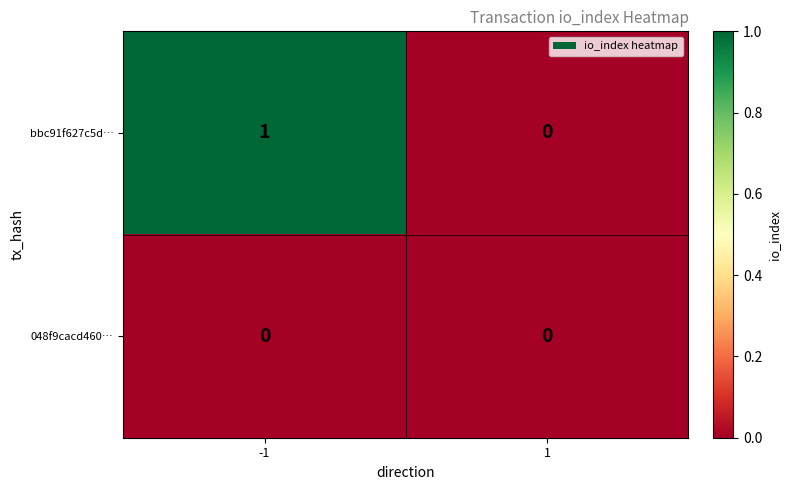

Which series has the largest range (max minus min)?

bbc91f627c5d…